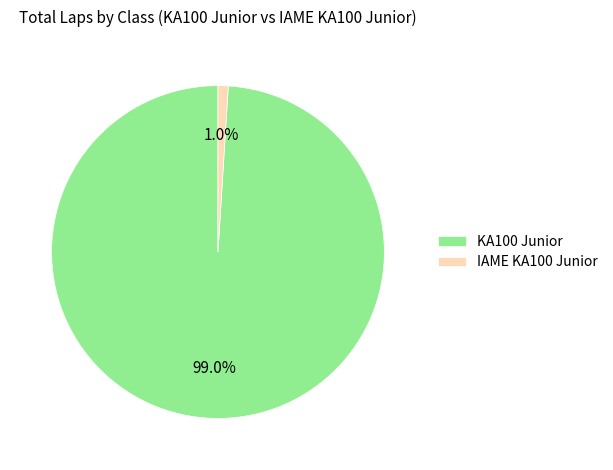

Which category has the biggest portion of the pie?

KA100 Junior